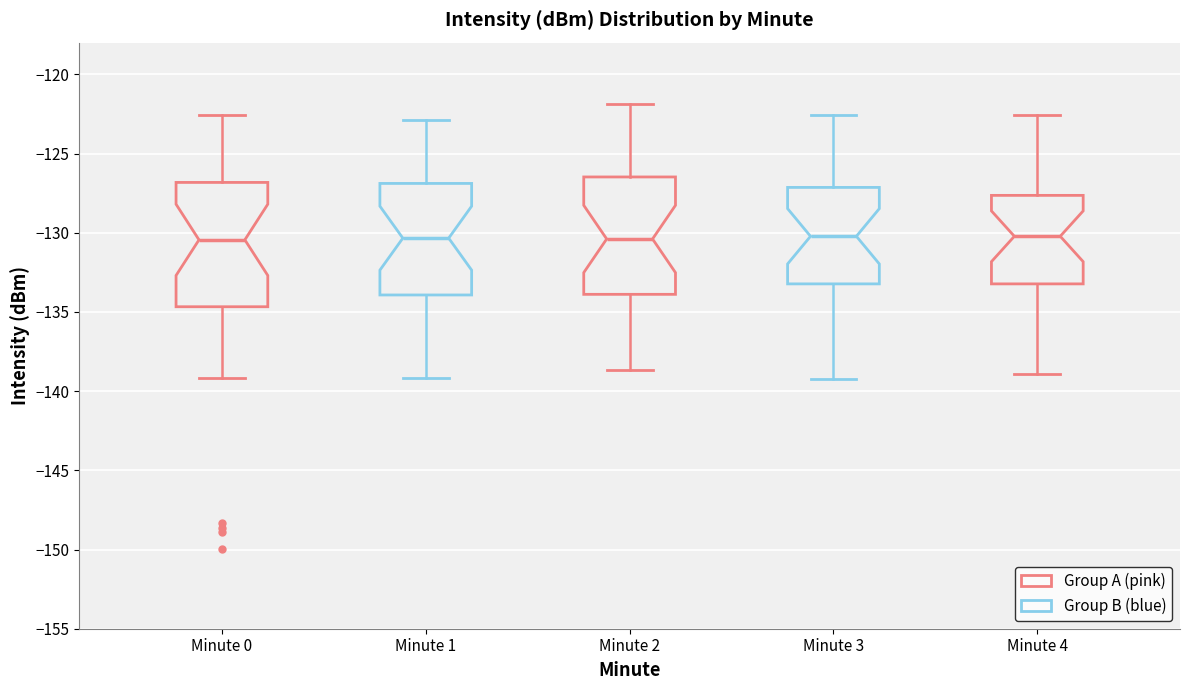

Reading left to right, transcribe this box plot: for each box, give where its median line is, the range the box spans, and where its two whiskers end, as read against the y-axis. The values are not printed on the chart, so give them approximately, as read against the axis.

Minute 0: median -130.5, box -134.5 to -127.0, whiskers -139.0 to -122.5
Minute 1: median -130.5, box -134.0 to -127.0, whiskers -139.0 to -123.0
Minute 2: median -130.5, box -134.0 to -126.5, whiskers -138.5 to -122.0
Minute 3: median -130.0, box -133.0 to -127.0, whiskers -139.0 to -122.5
Minute 4: median -130.0, box -133.0 to -127.5, whiskers -139.0 to -122.5